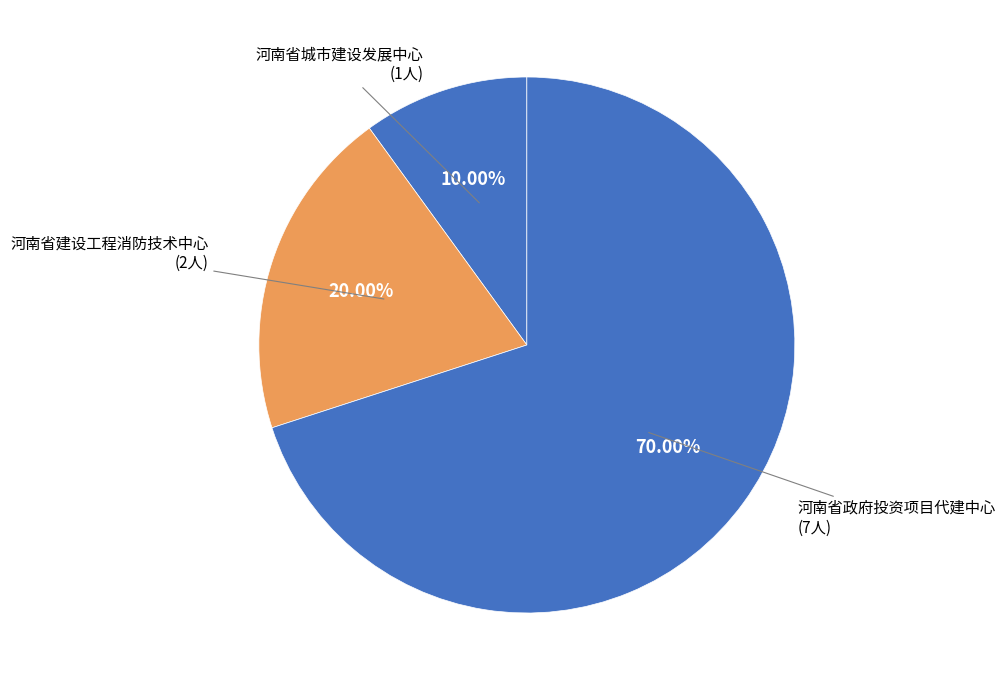

What is the smallest slice in the pie chart?

河南省城市建设发展中心 (1人)